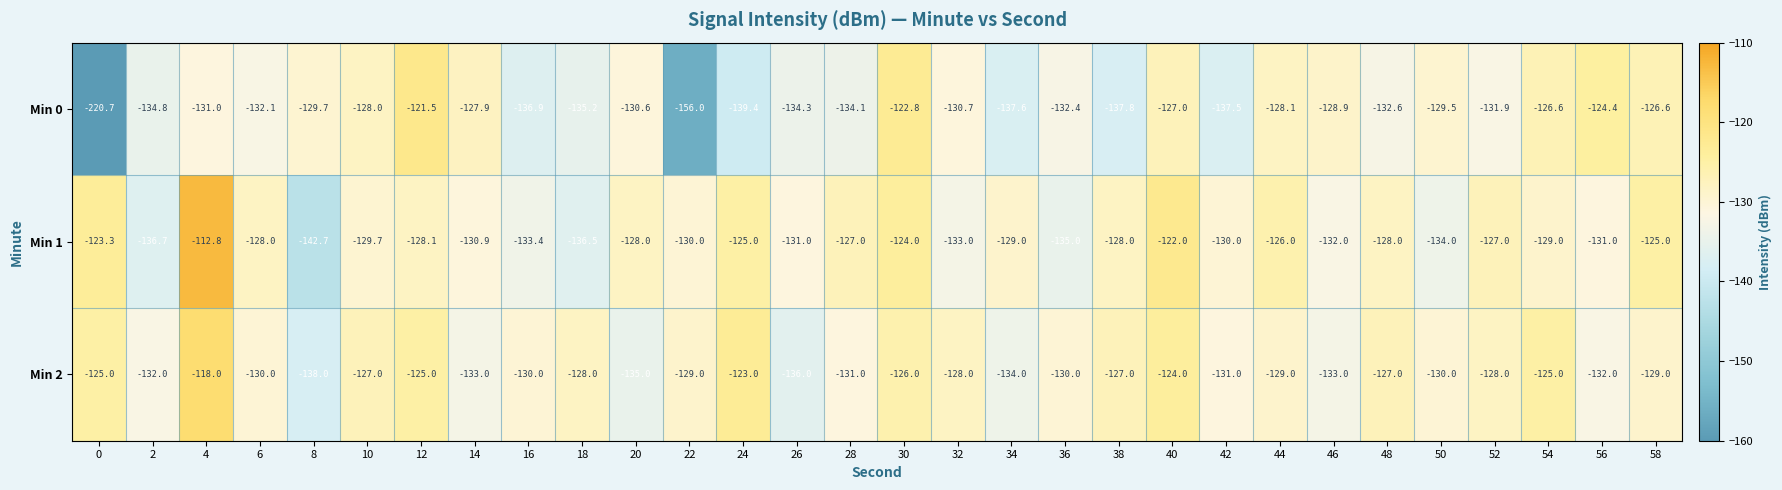

What is the spread (max minus min) of values at 32?

5.0